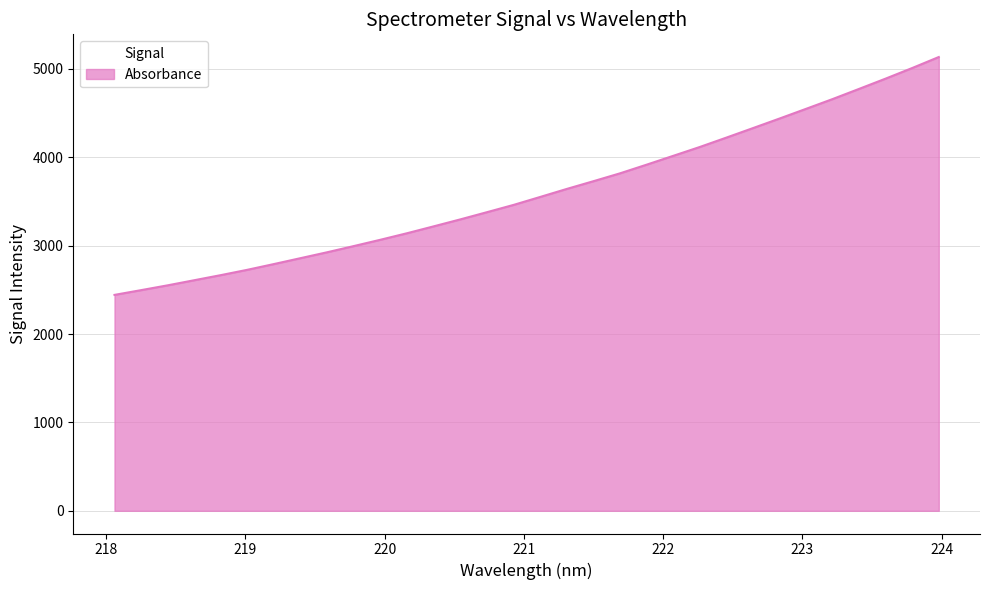

Count the number of data series in this chart.

1